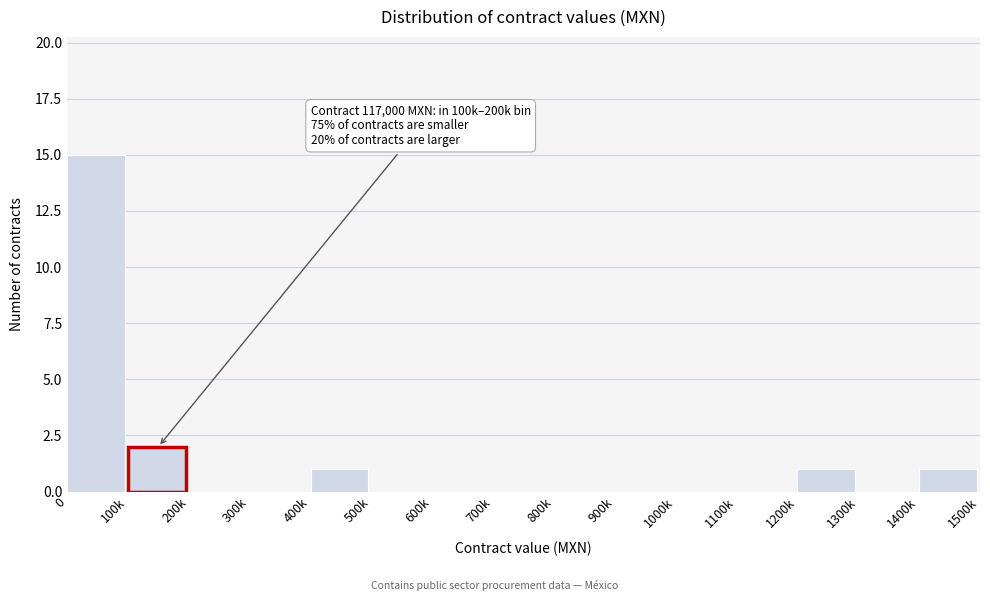

Reading right to left, extract all data points from this chart.

1400k=1	1300k=0	1200k=1	1100k=0	1000k=0	900k=0	800k=0	700k=0	600k=0	500k=0	400k=1	300k=0	200k=0	100k=2	0=15